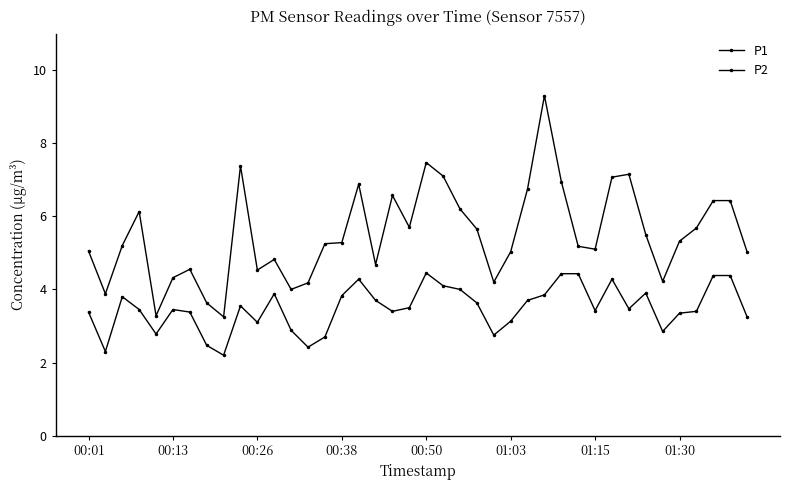

In P1, how many points are higher than both neighbors (excluding endpoints)?

9